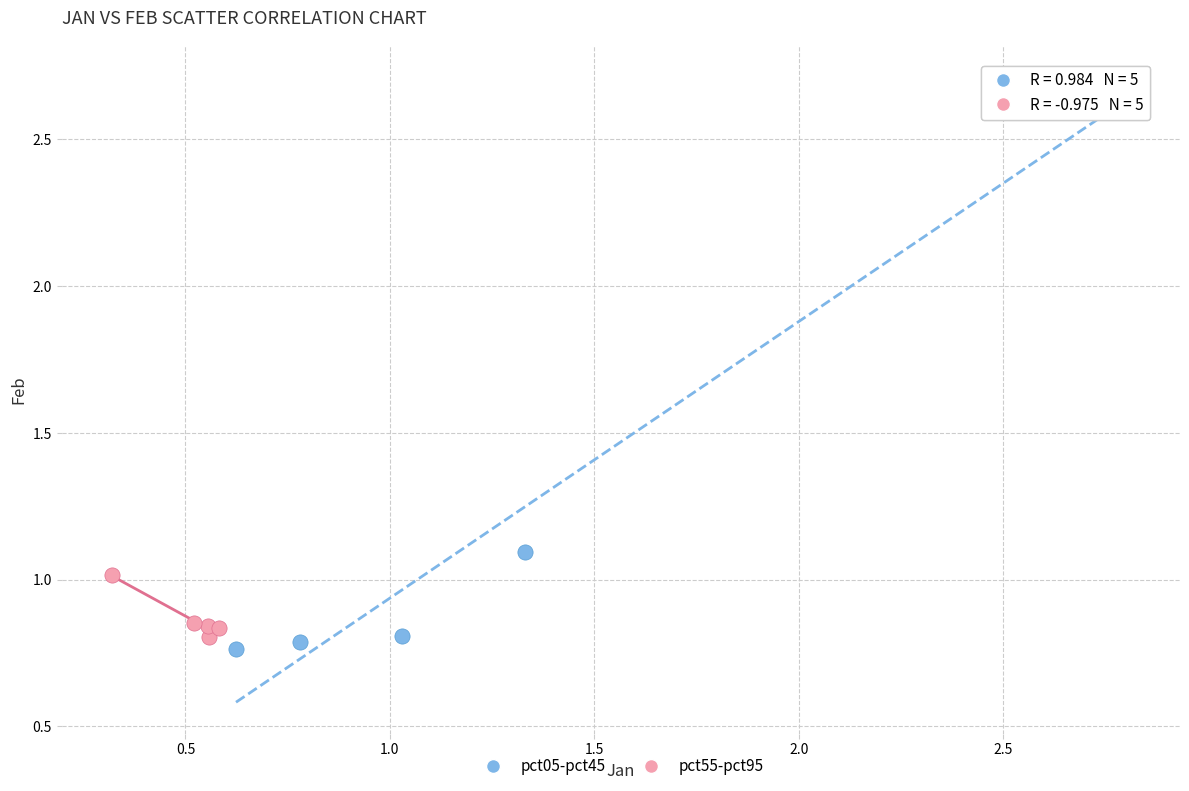

What are all the series names shown in the legend?

pct05-pct45, pct55-pct95